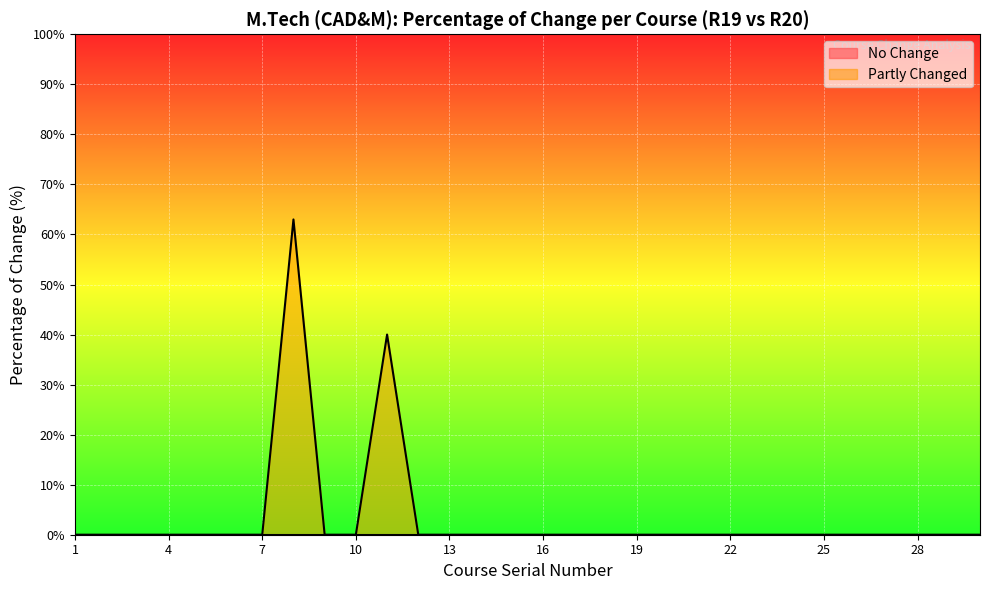

At which category does the chart reach its peak across all series?

8